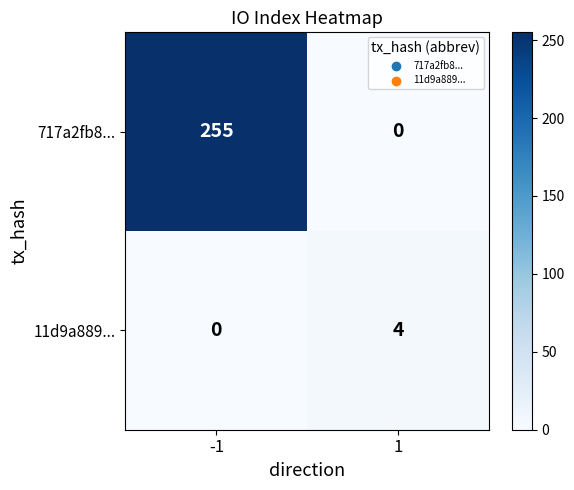

True or false: 11d9a889... has a value of 6 at 1.

False